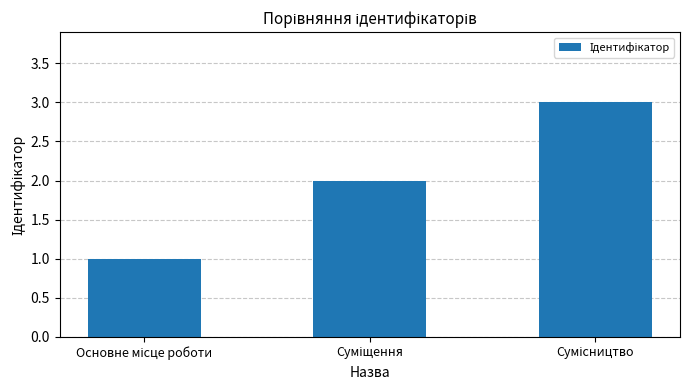

What is the greatest value displayed?

3